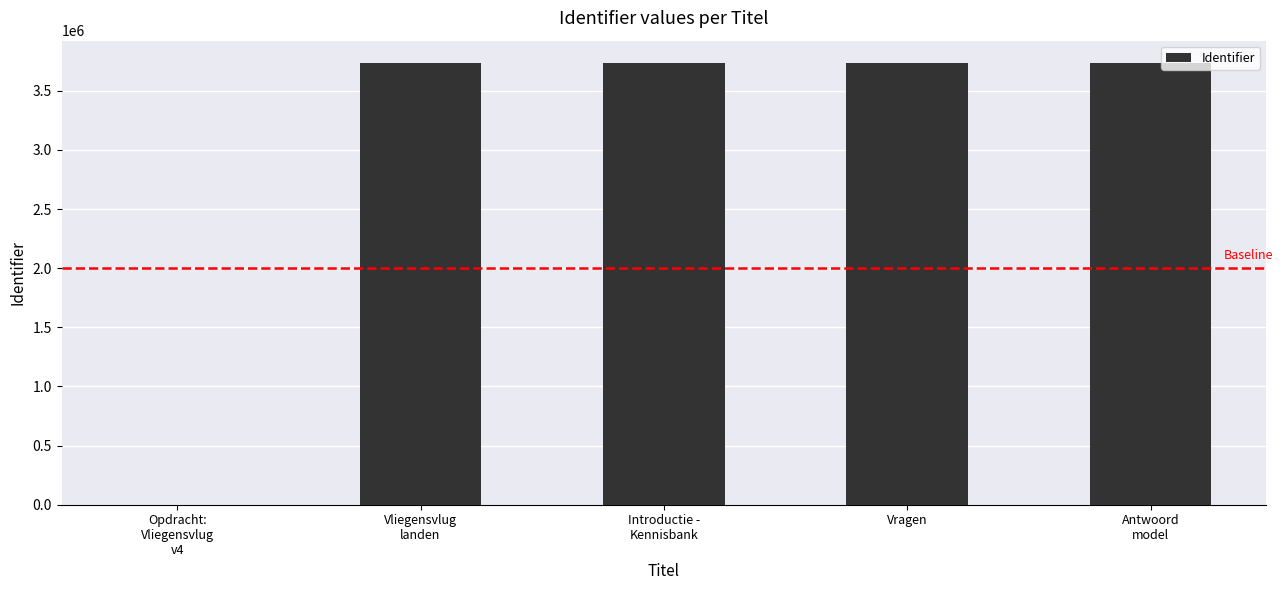

The chart shows a value of 3737694 at Vliegensvlug
landen. True or false?

True